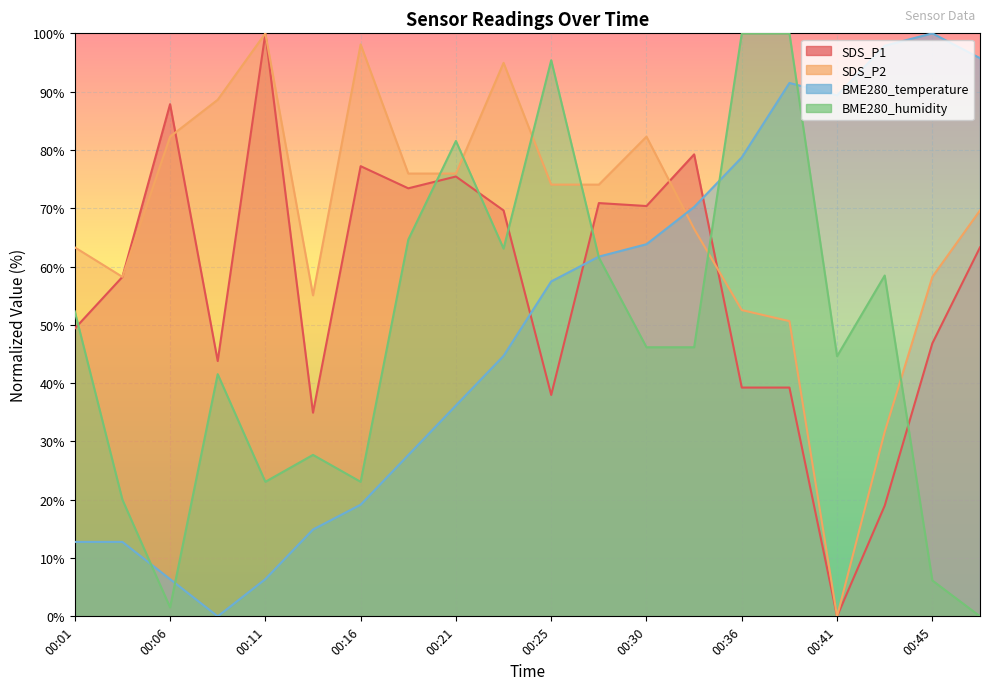

Is it true that BME280_humidity equals 23.1 at 00:16?

True